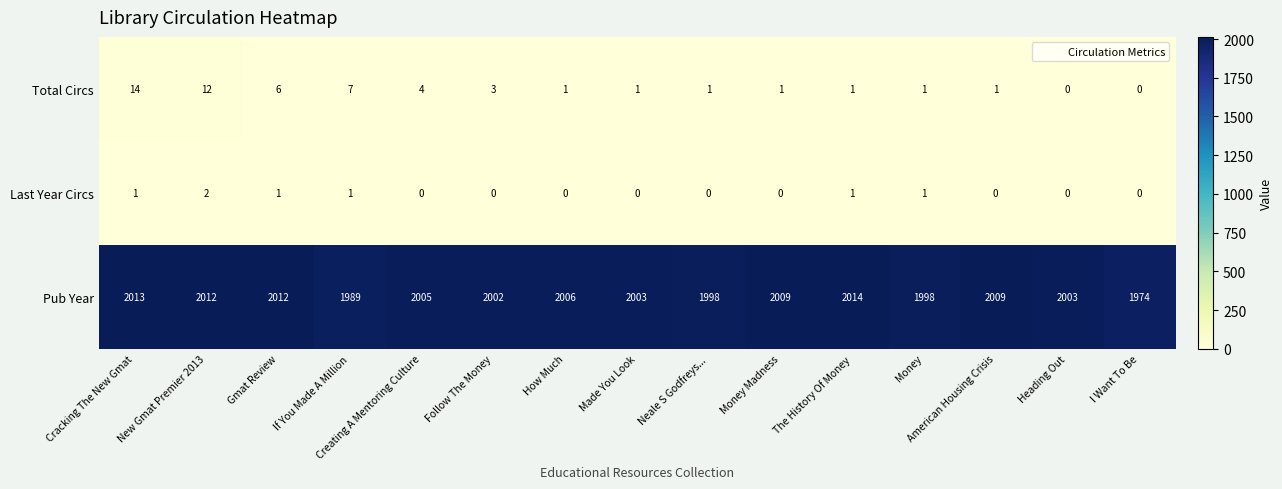

What is the greatest value displayed?

2014